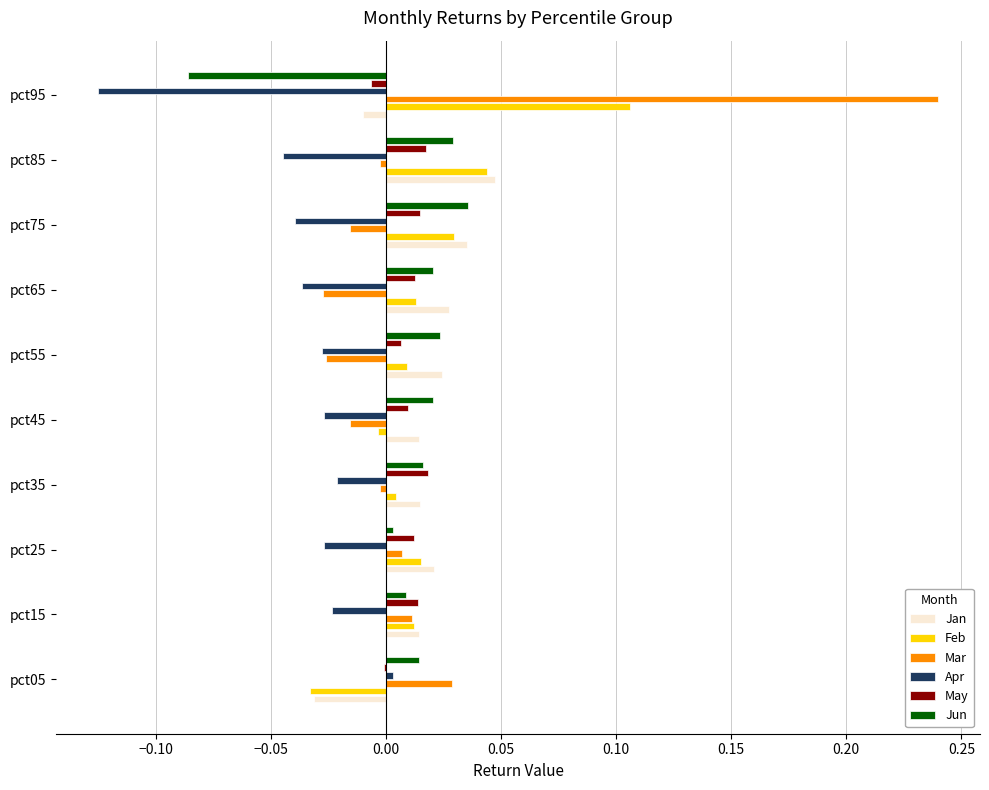

How many series are shown in this chart?

6